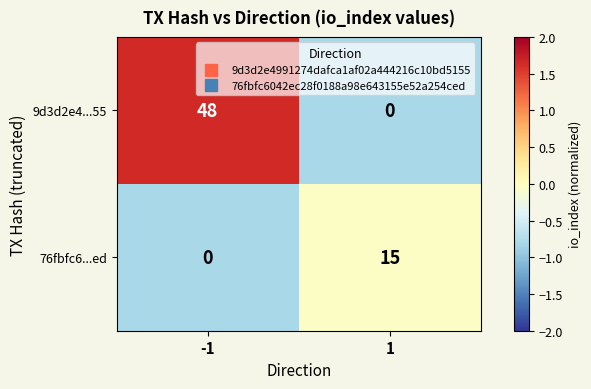

Rank the series by their average value, from lowest to highest.

76fbfc6...ed, 9d3d2e4...55